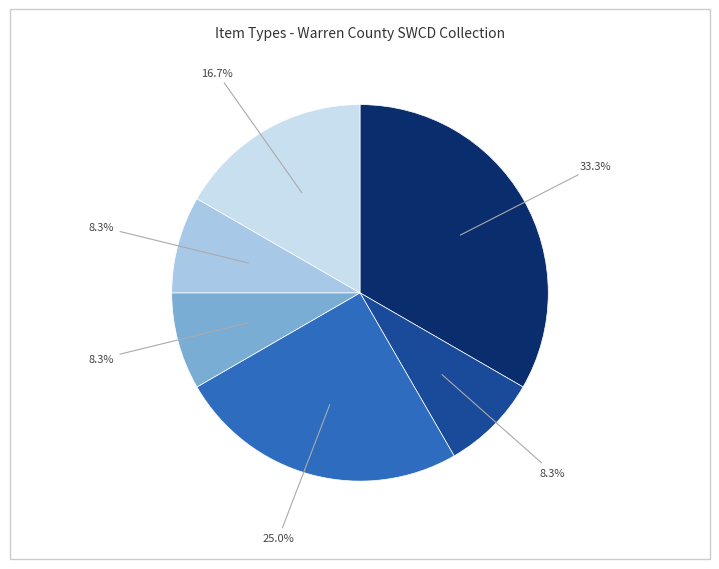

Is there a majority slice in this chart?

No